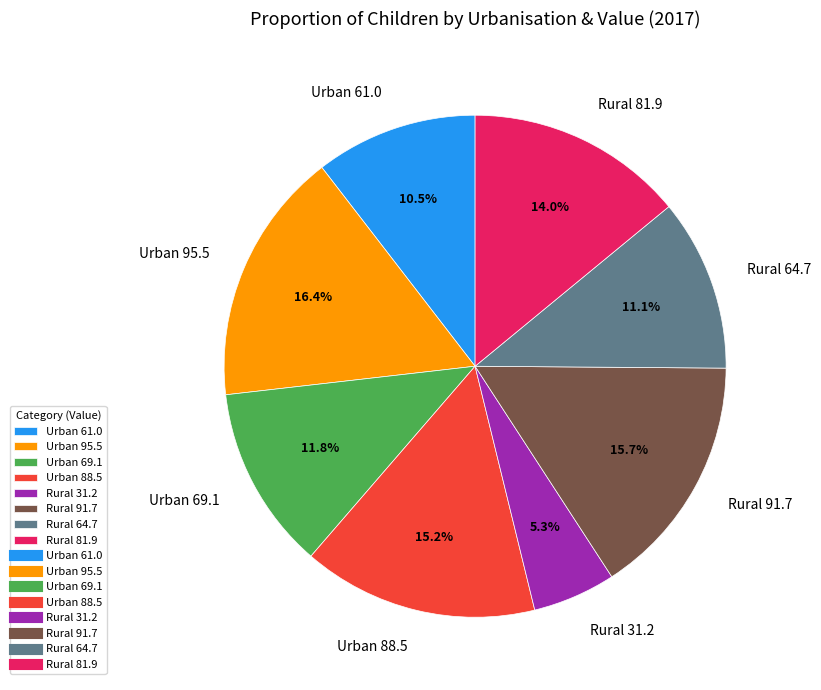

Between Rural 31.2 and Rural 91.7, which is larger?

Rural 91.7